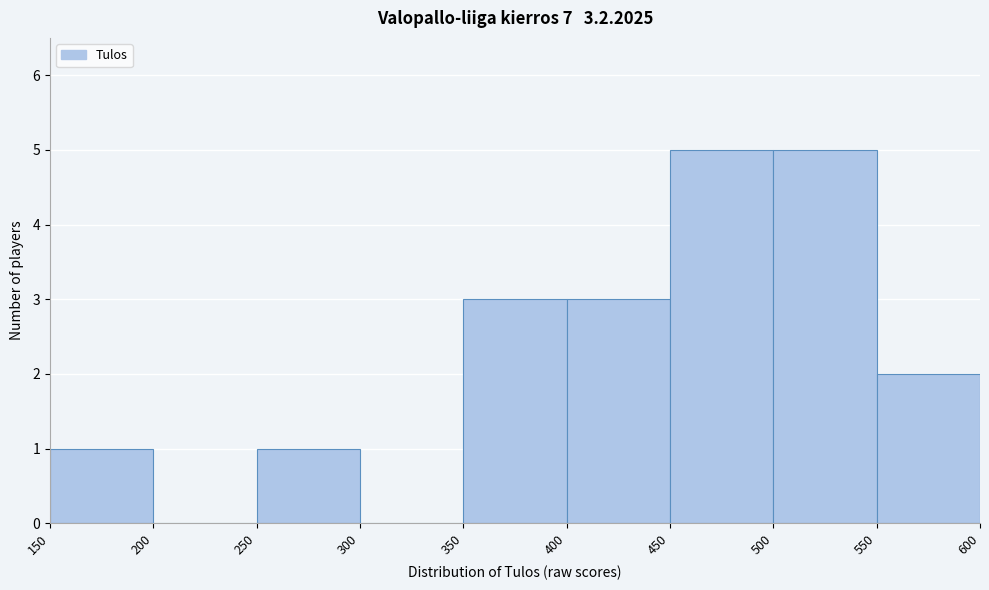

Reading left to right, transcribe this chart: for each bar, give the range it covers on the x-axis and its height. The values are not printed on the chart, so give them approximately, as read against the axis.

150 to 200: 1
200 to 250: 0
250 to 300: 1
300 to 350: 0
350 to 400: 3
400 to 450: 3
450 to 500: 5
500 to 550: 5
550 to 600: 2